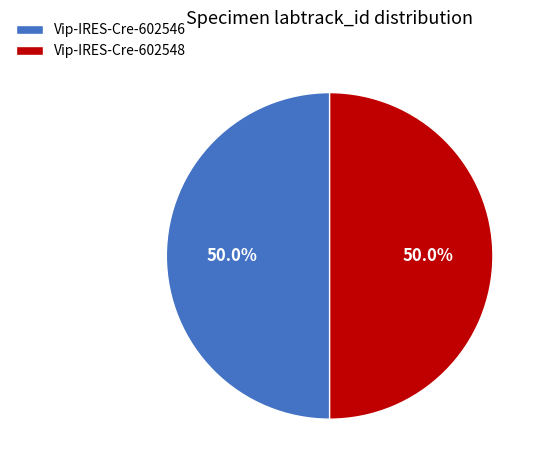

To the nearest percent, what percentage of the pie is Vip-IRES-Cre-602546?

50%